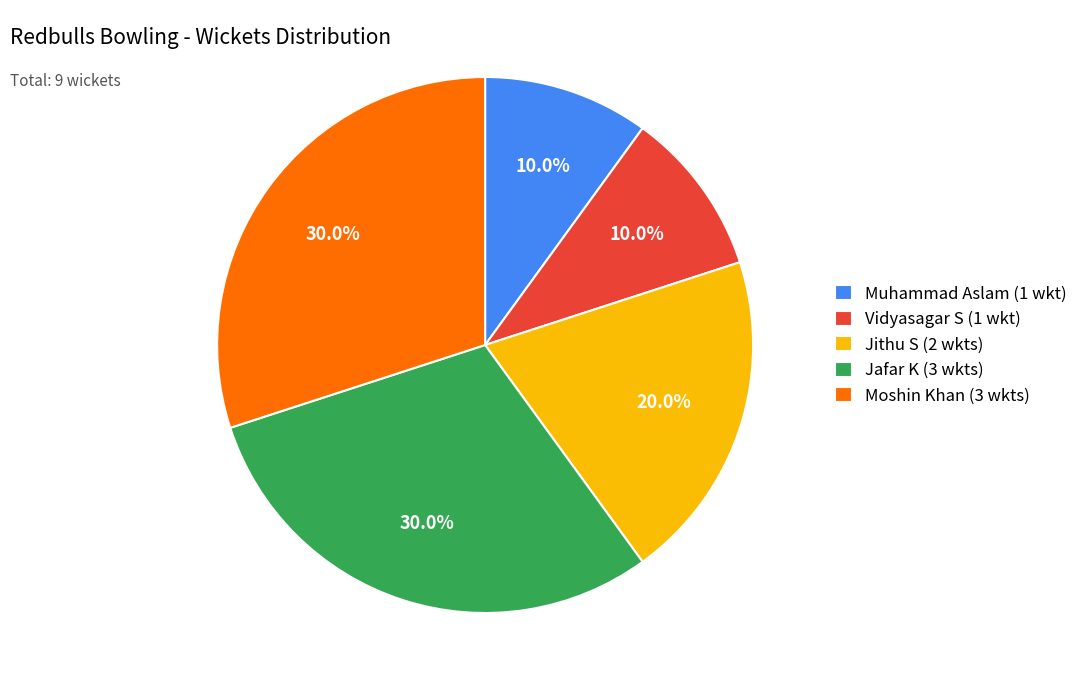

Is there any slice that represents more than half of the pie?

No